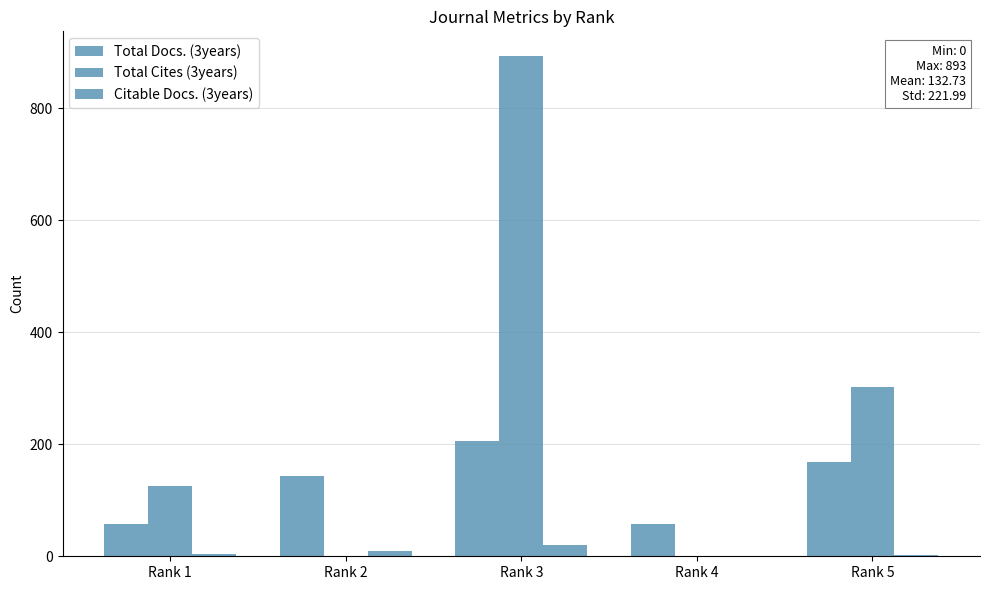

Rank the series at Rank 4 from highest to lowest value.

Total Docs. (3years), Total Cites (3years), Citable Docs. (3years)